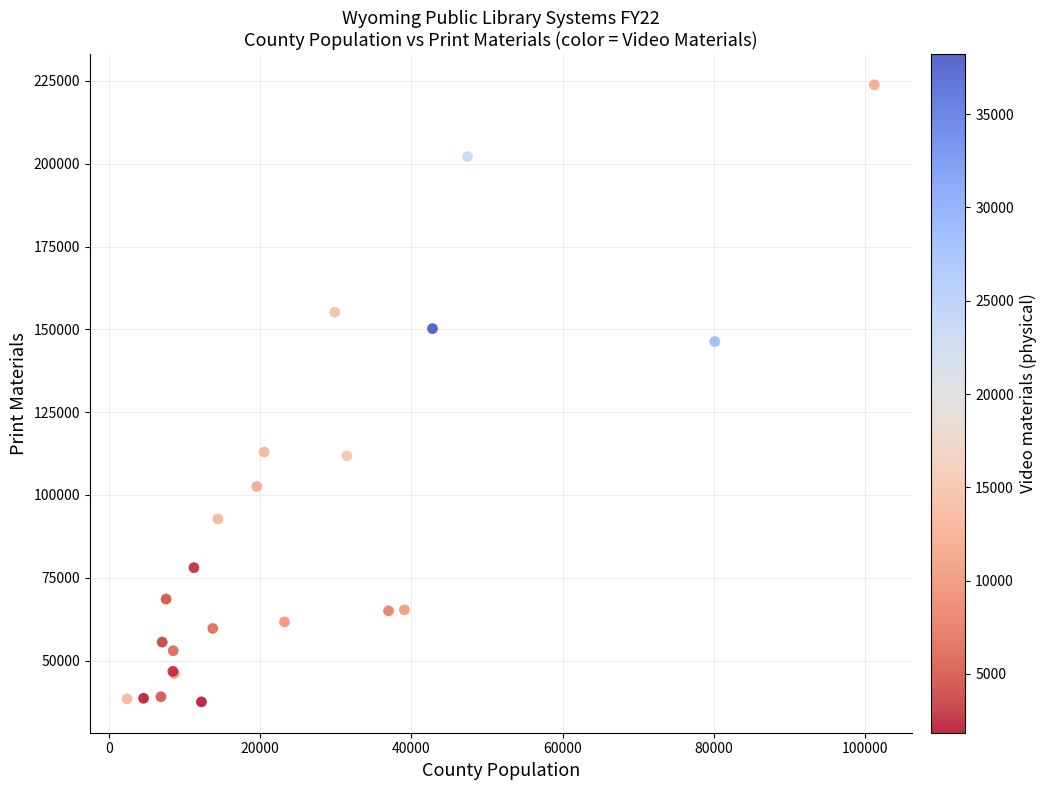

What Y value in the scatter plot is closest to 130677?

146312